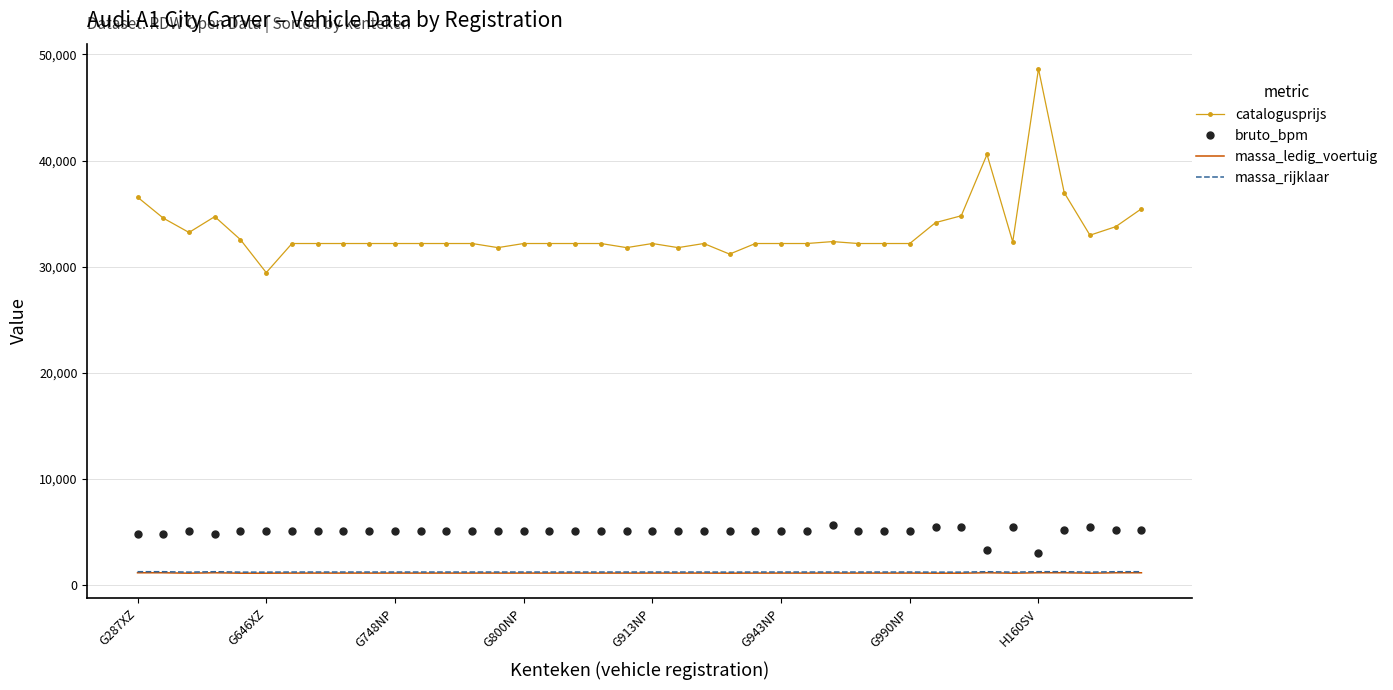

What is the difference between the maximum and minimum values in the bruto_bpm series?

2643